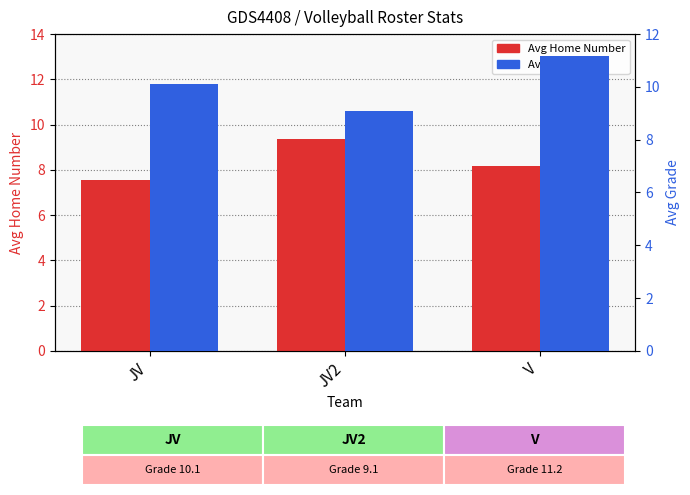

Reading left to right, extract all data points from this chart.

Avg Home Number: 7.6	9.4	8.2
Avg Grade: 10.1	9.1	11.2